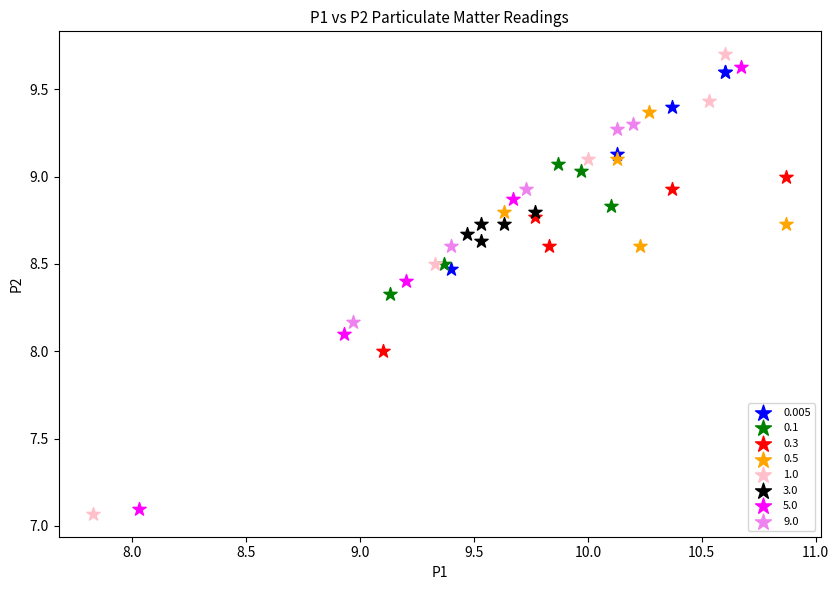

Which series has the largest Y range (max minus min)?

1.0